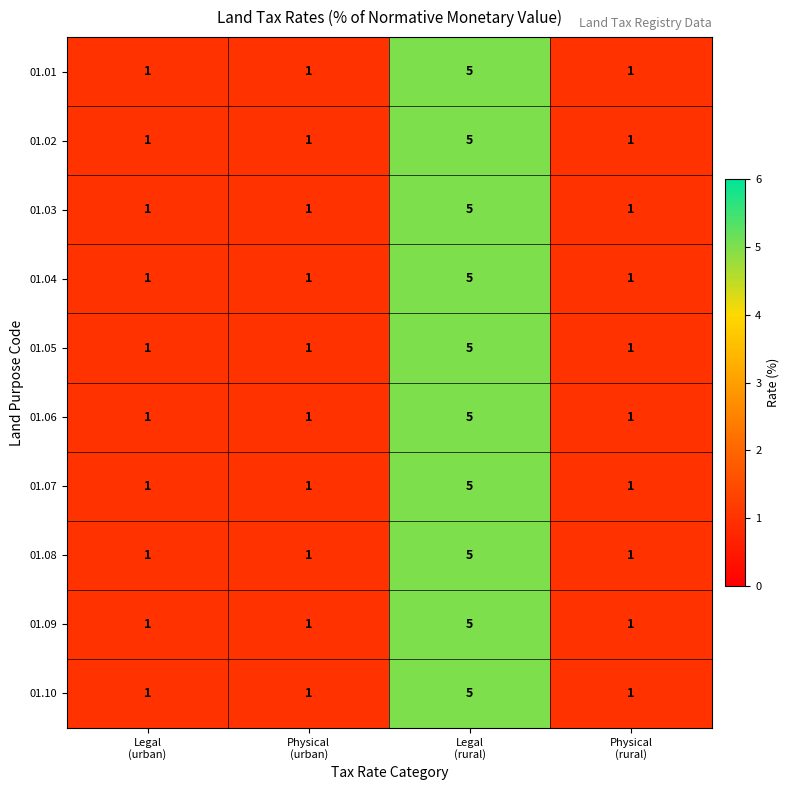

What is the highest value of the 01.06 series?

5